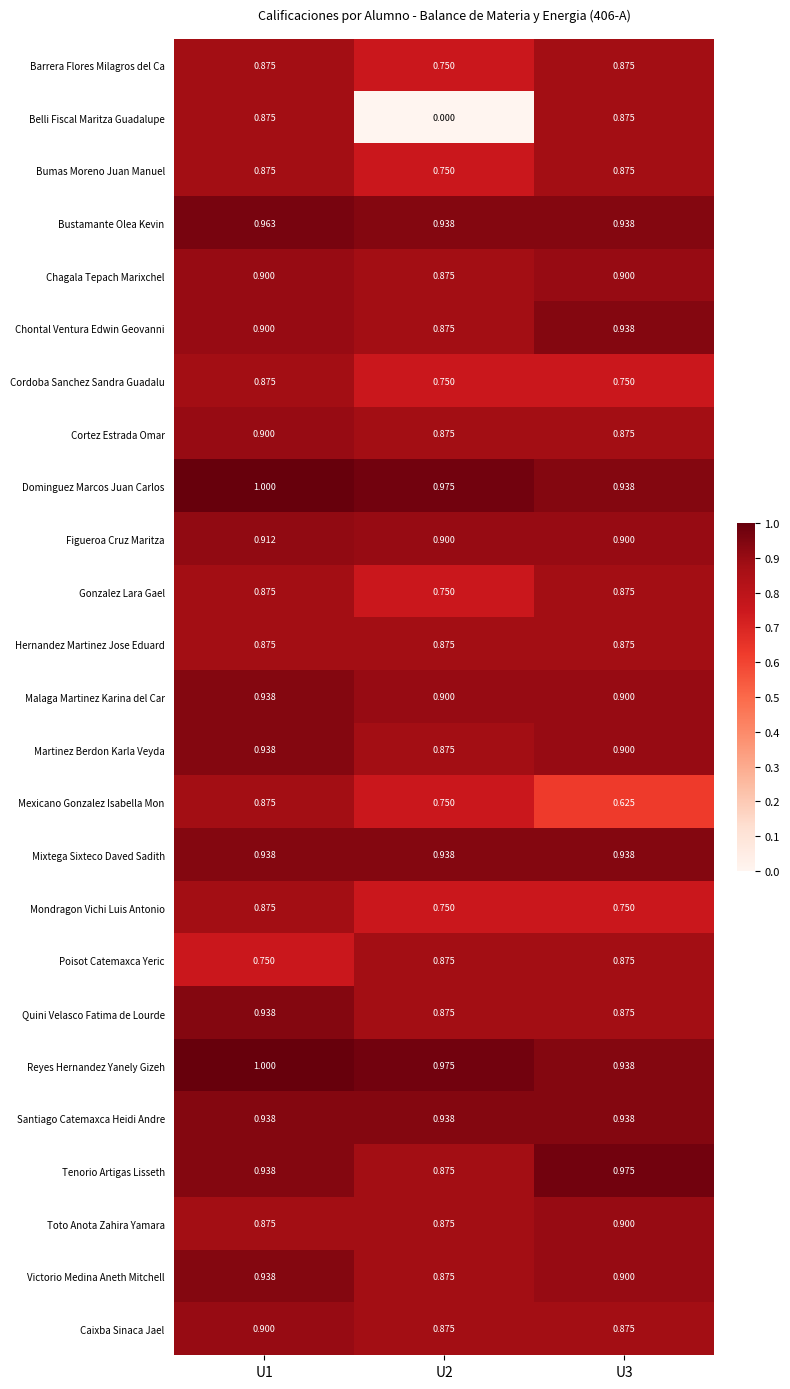

Between U1 and U3, which series saw the biggest shift?

Mexicano Gonzalez Isabella Mon